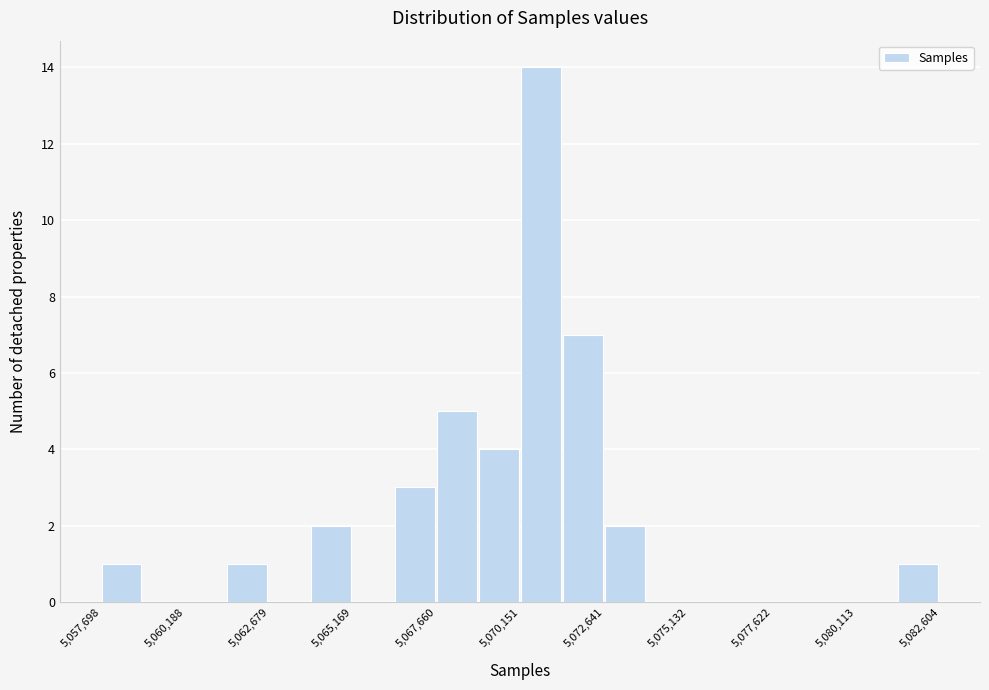

Around what value on the x-axis is the tallest bar? Give the approximate position of its centre, as read against the axis.

5070500